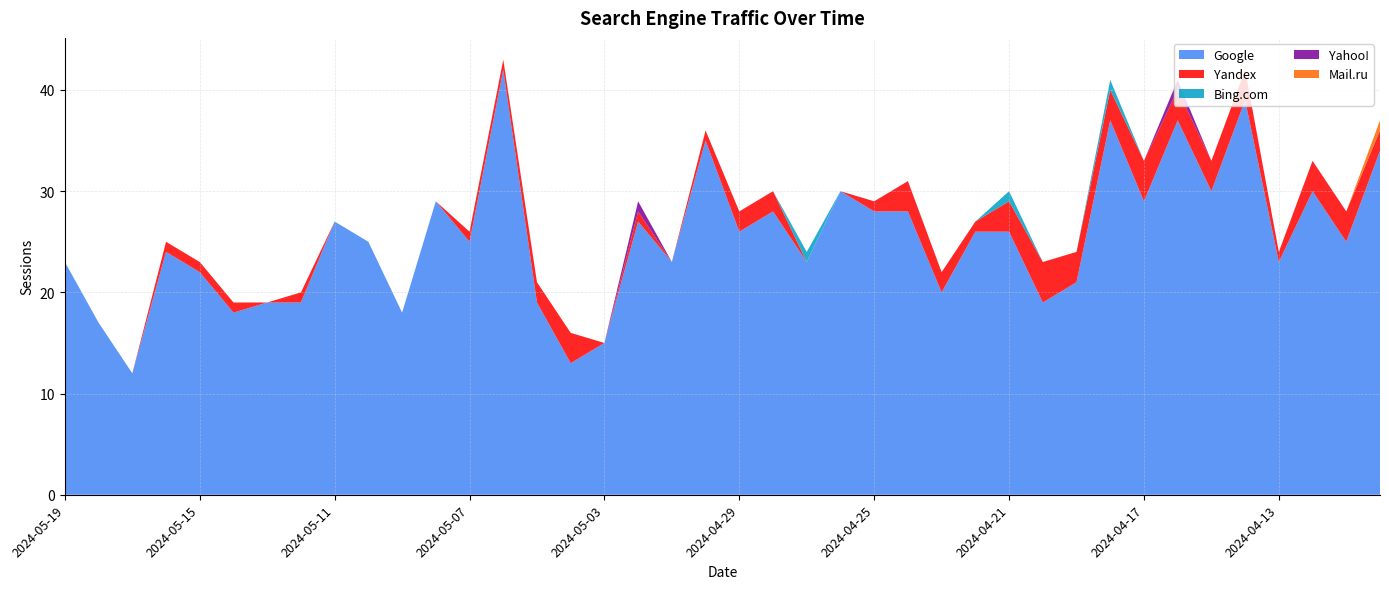

Reading right to left, transcribe all the data shown in this chart.

Google: 2024-04-10=34	2024-04-11=25	2024-04-12=30	2024-04-13=23	2024-04-14=39	2024-04-15=30	2024-04-16=37	2024-04-17=29	2024-04-18=37	2024-04-19=21	2024-04-20=19	2024-04-21=26	2024-04-22=26	2024-04-23=20	2024-04-24=28	2024-04-25=28	2024-04-26=30	2024-04-27=23	2024-04-28=28	2024-04-29=26	2024-04-30=35	2024-05-01=23	2024-05-02=27	2024-05-03=15	2024-05-04=13	2024-05-05=19	2024-05-06=42	2024-05-07=25	2024-05-08=29	2024-05-09=18	2024-05-10=25	2024-05-11=27	2024-05-12=19	2024-05-13=19	2024-05-14=18	2024-05-15=22	2024-05-16=24	2024-05-17=12	2024-05-18=17	2024-05-19=23
Yandex: 2024-04-10=2	2024-04-11=3	2024-04-12=3	2024-04-13=1	2024-04-14=3	2024-04-15=3	2024-04-16=3	2024-04-17=4	2024-04-18=3	2024-04-19=3	2024-04-20=4	2024-04-21=3	2024-04-22=1	2024-04-23=2	2024-04-24=3	2024-04-25=1	2024-04-26=0	2024-04-27=0	2024-04-28=2	2024-04-29=2	2024-04-30=1	2024-05-01=0	2024-05-02=1	2024-05-03=0	2024-05-04=3	2024-05-05=2	2024-05-06=1	2024-05-07=1	2024-05-08=0	2024-05-09=0	2024-05-10=0	2024-05-11=0	2024-05-12=1	2024-05-13=0	2024-05-14=1	2024-05-15=1	2024-05-16=1	2024-05-17=0	2024-05-18=0	2024-05-19=0
Bing.com: 2024-04-10=0	2024-04-11=0	2024-04-12=0	2024-04-13=0	2024-04-14=0	2024-04-15=0	2024-04-16=0	2024-04-17=0	2024-04-18=1	2024-04-19=0	2024-04-20=0	2024-04-21=1	2024-04-22=0	2024-04-23=0	2024-04-24=0	2024-04-25=0	2024-04-26=0	2024-04-27=1	2024-04-28=0	2024-04-29=0	2024-04-30=0	2024-05-01=0	2024-05-02=0	2024-05-03=0	2024-05-04=0	2024-05-05=0	2024-05-06=0	2024-05-07=0	2024-05-08=0	2024-05-09=0	2024-05-10=0	2024-05-11=0	2024-05-12=0	2024-05-13=0	2024-05-14=0	2024-05-15=0	2024-05-16=0	2024-05-17=0	2024-05-18=0	2024-05-19=0
Yahoo!: 2024-04-10=0	2024-04-11=0	2024-04-12=0	2024-04-13=0	2024-04-14=0	2024-04-15=0	2024-04-16=1	2024-04-17=0	2024-04-18=0	2024-04-19=0	2024-04-20=0	2024-04-21=0	2024-04-22=0	2024-04-23=0	2024-04-24=0	2024-04-25=0	2024-04-26=0	2024-04-27=0	2024-04-28=0	2024-04-29=0	2024-04-30=0	2024-05-01=0	2024-05-02=1	2024-05-03=0	2024-05-04=0	2024-05-05=0	2024-05-06=0	2024-05-07=0	2024-05-08=0	2024-05-09=0	2024-05-10=0	2024-05-11=0	2024-05-12=0	2024-05-13=0	2024-05-14=0	2024-05-15=0	2024-05-16=0	2024-05-17=0	2024-05-18=0	2024-05-19=0
Mail.ru: 2024-04-10=1	2024-04-11=0	2024-04-12=0	2024-04-13=0	2024-04-14=0	2024-04-15=0	2024-04-16=0	2024-04-17=0	2024-04-18=0	2024-04-19=0	2024-04-20=0	2024-04-21=0	2024-04-22=0	2024-04-23=0	2024-04-24=0	2024-04-25=0	2024-04-26=0	2024-04-27=0	2024-04-28=0	2024-04-29=0	2024-04-30=0	2024-05-01=0	2024-05-02=0	2024-05-03=0	2024-05-04=0	2024-05-05=0	2024-05-06=0	2024-05-07=0	2024-05-08=0	2024-05-09=0	2024-05-10=0	2024-05-11=0	2024-05-12=0	2024-05-13=0	2024-05-14=0	2024-05-15=0	2024-05-16=0	2024-05-17=0	2024-05-18=0	2024-05-19=0